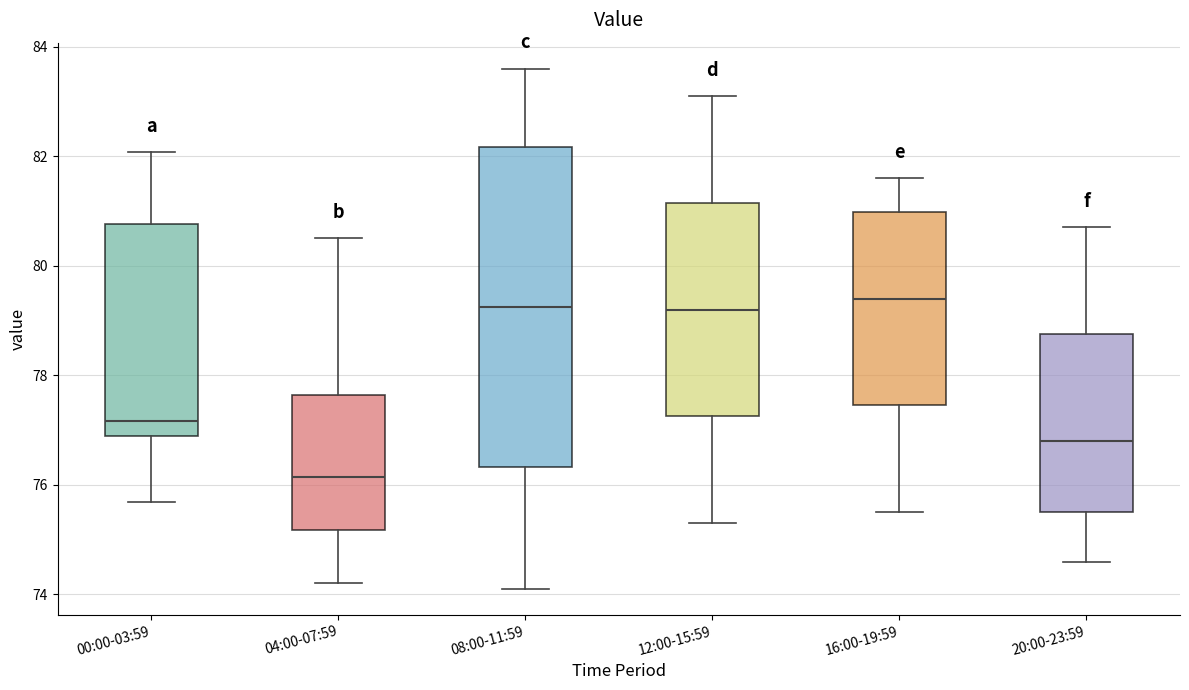

Which box has the lowest median line?

04:00-07:59